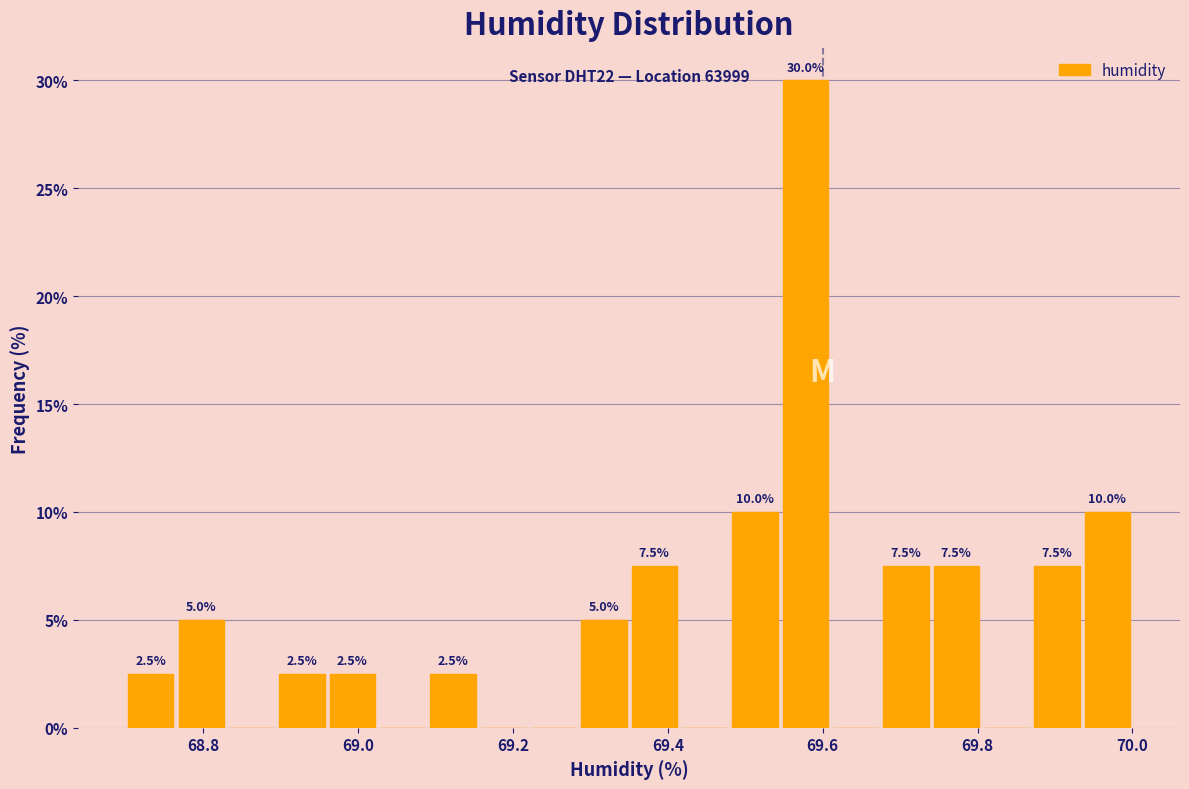

Read against the x-axis, roughly where is the centre of the tallest bar?

69.58